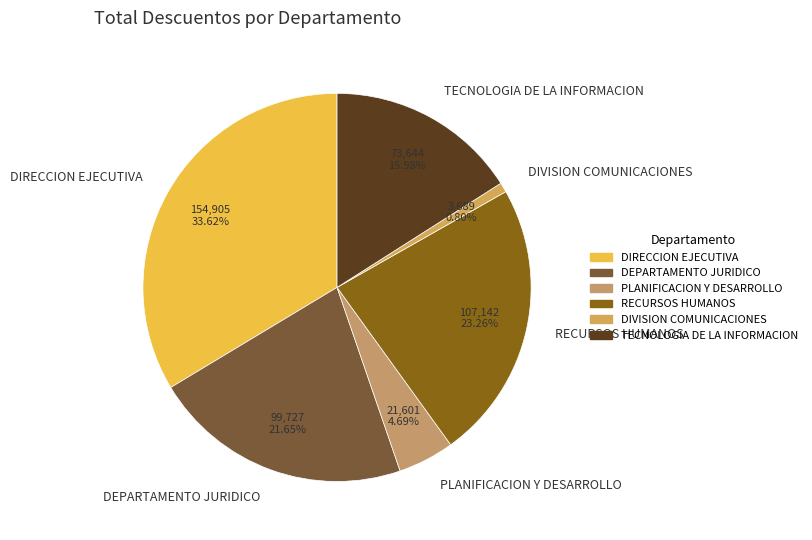

Is it true that TECNOLOGIA DE LA INFORMACION is 6% of the pie?

False